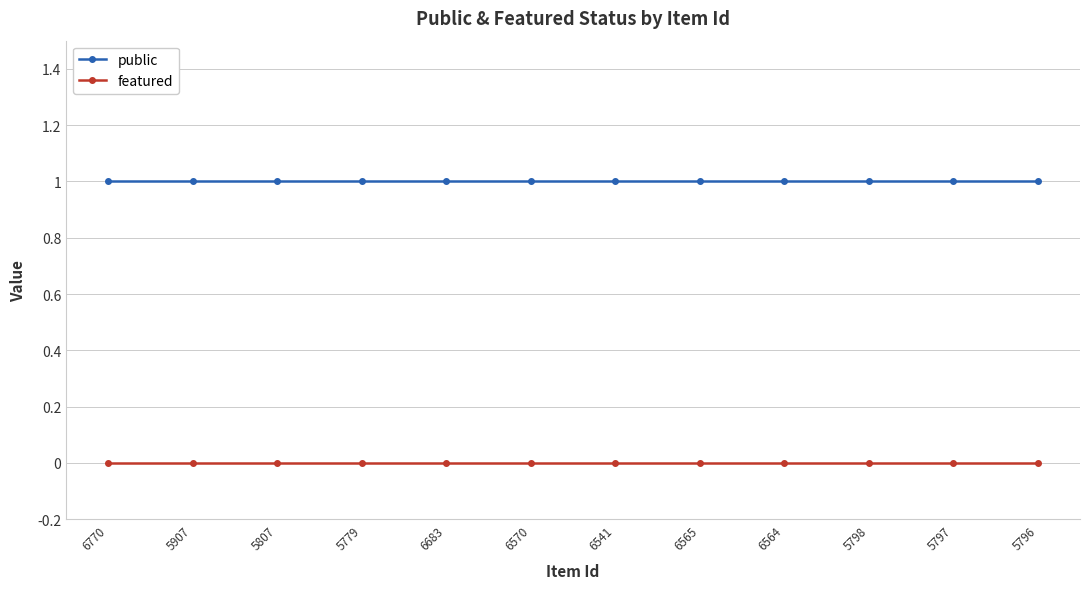

Is the value of featured at 5807 greater than the value of public at 6570?

No